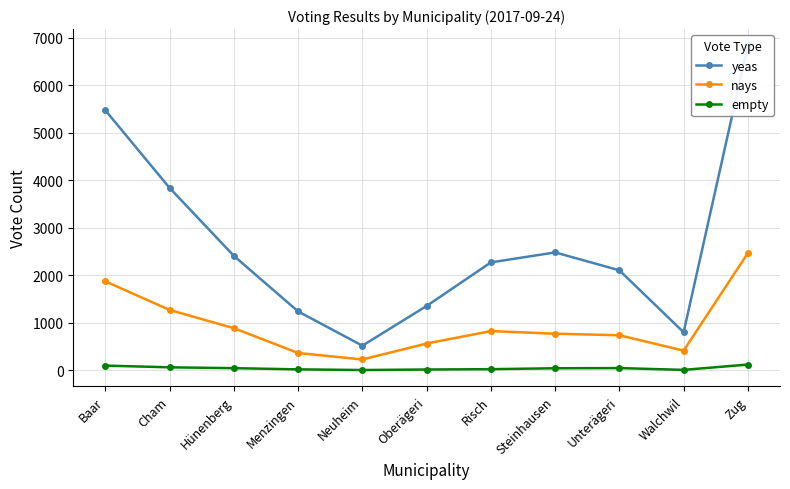

What is the label of the 6th point from the right?

Oberägeri